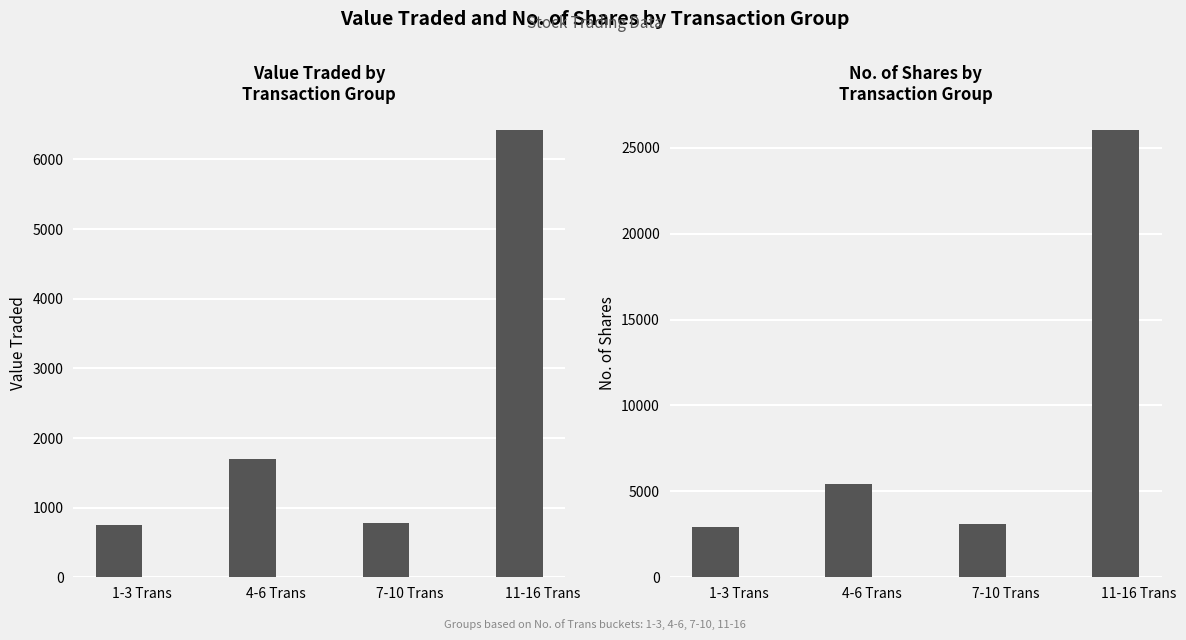

Reading right to left, what are all the values shown in this chart?

Value Traded: 11-16 Trans=6417	7-10 Trans=776	4-6 Trans=1693	1-3 Trans=757
No. of Shares: 11-16 Trans=26011	7-10 Trans=3100	4-6 Trans=5447	1-3 Trans=2924